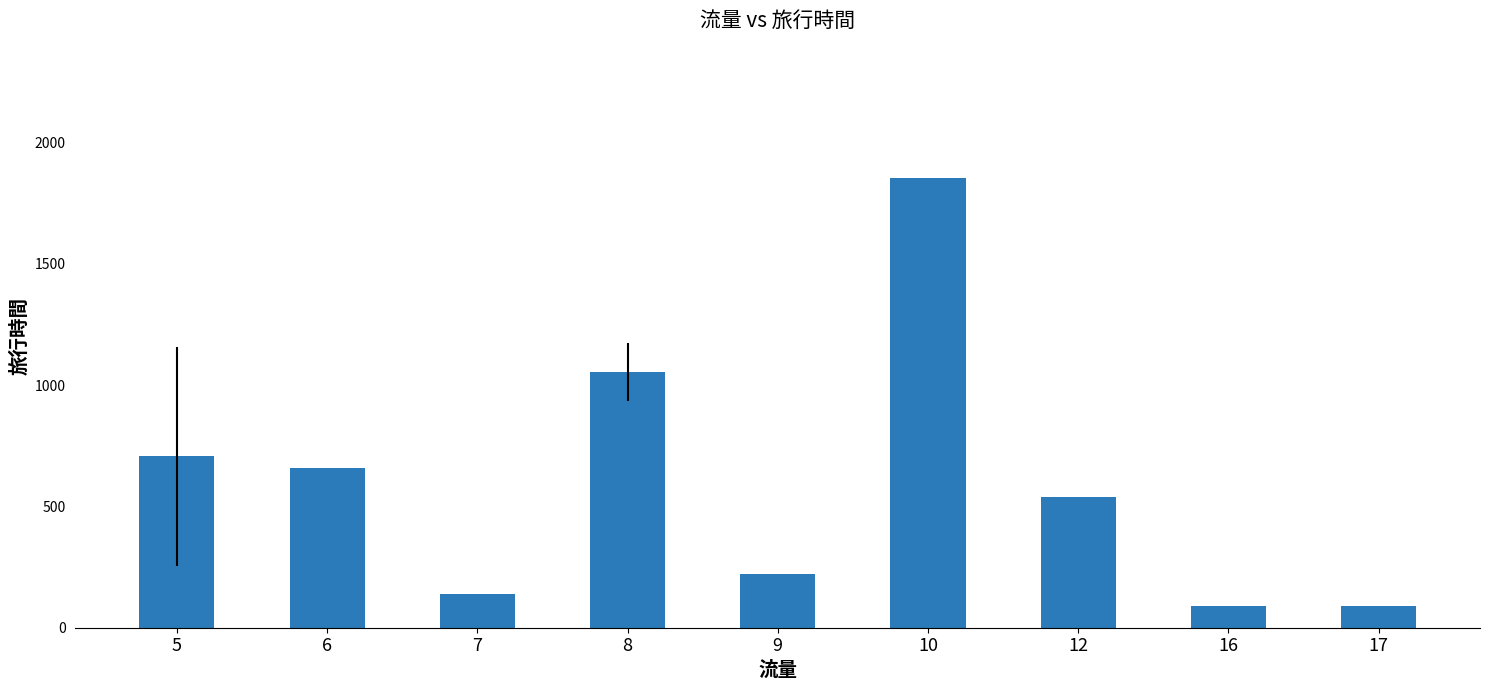

Is it true that the value at 6 is 656.0?

True